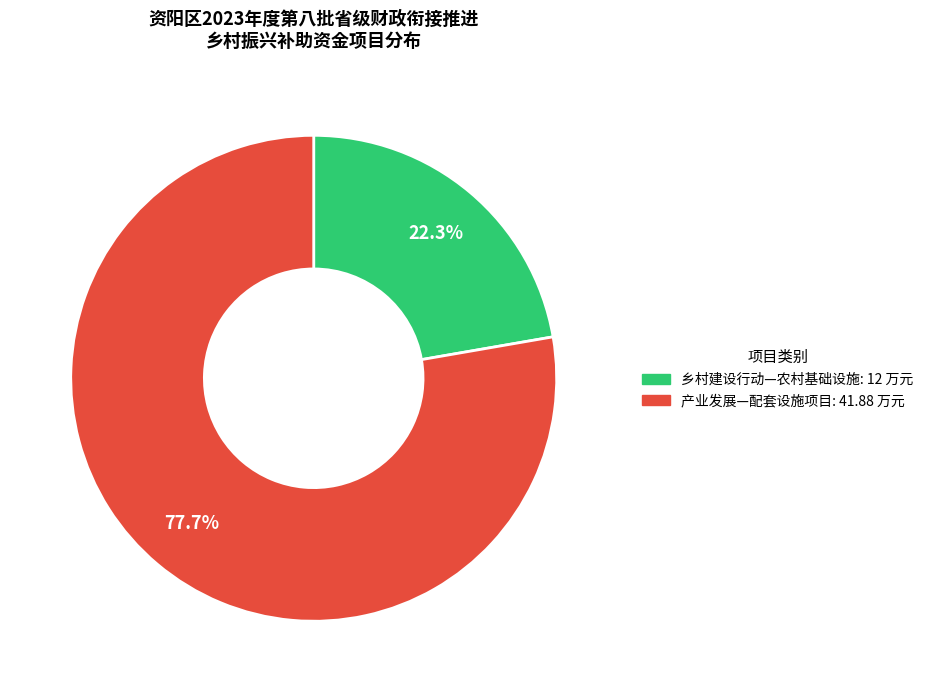

Is there any slice that represents more than half of the pie?

Yes